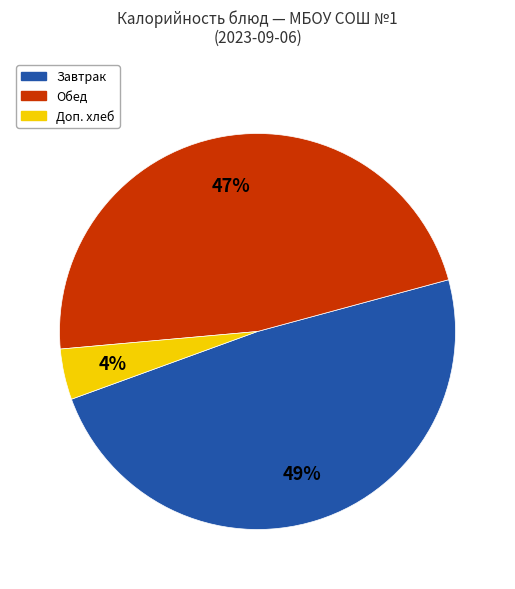

How many slices are in this pie chart?

3